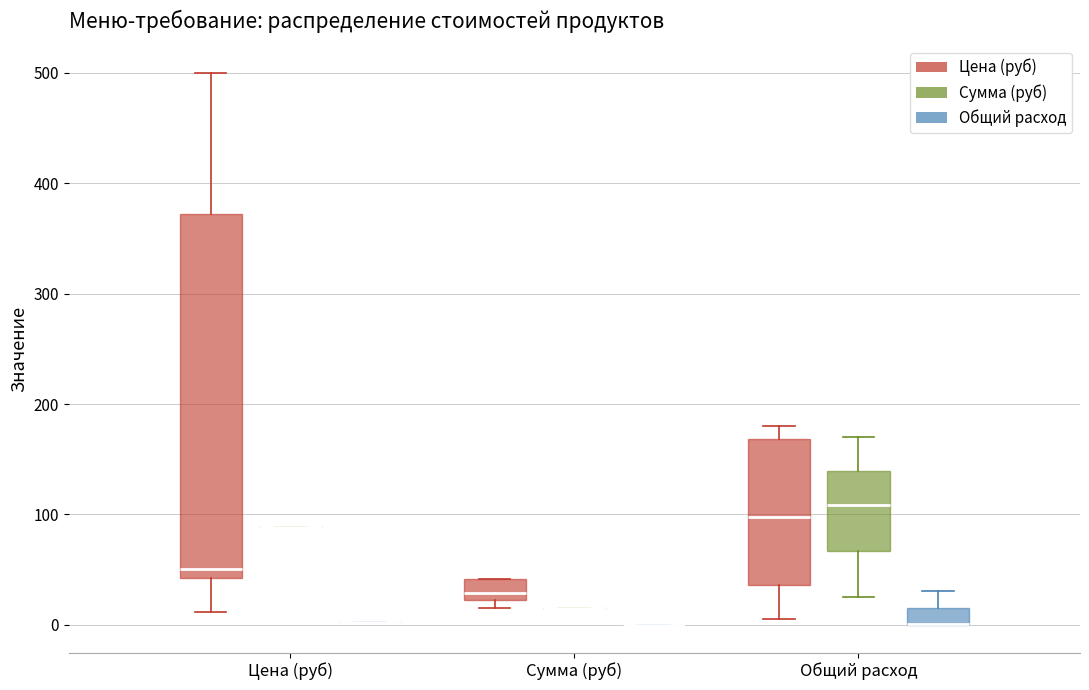

Which box is the tallest, from its lower edge to its upper edge?

Цена (руб) (Цена (руб))